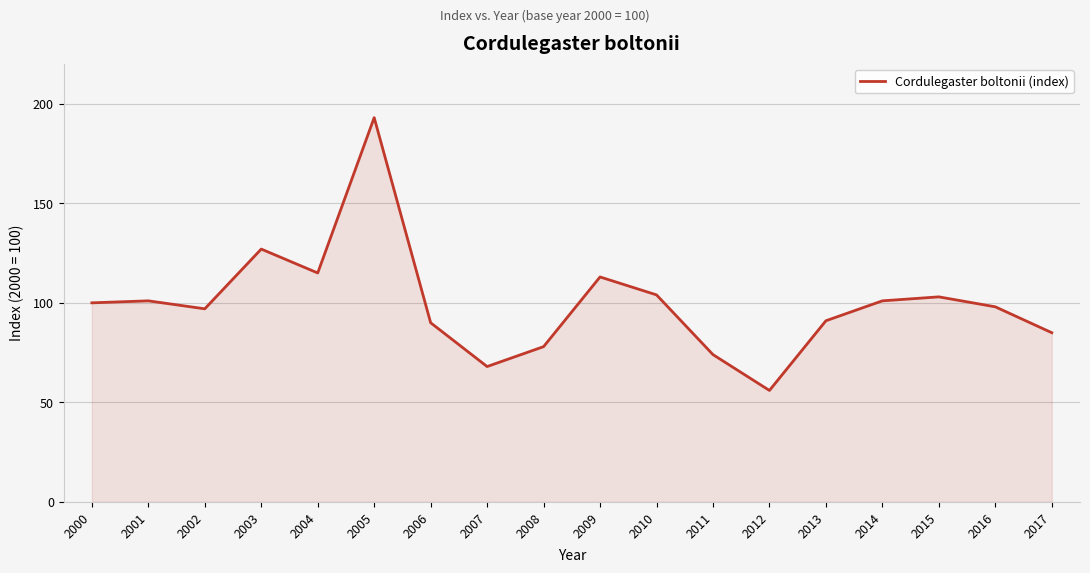

Reading left to right, extract all data points from this chart.

2000=100	2001=101	2002=97	2003=127	2004=115	2005=193	2006=90	2007=68	2008=78	2009=113	2010=104	2011=74	2012=56	2013=91	2014=101	2015=103	2016=98	2017=85